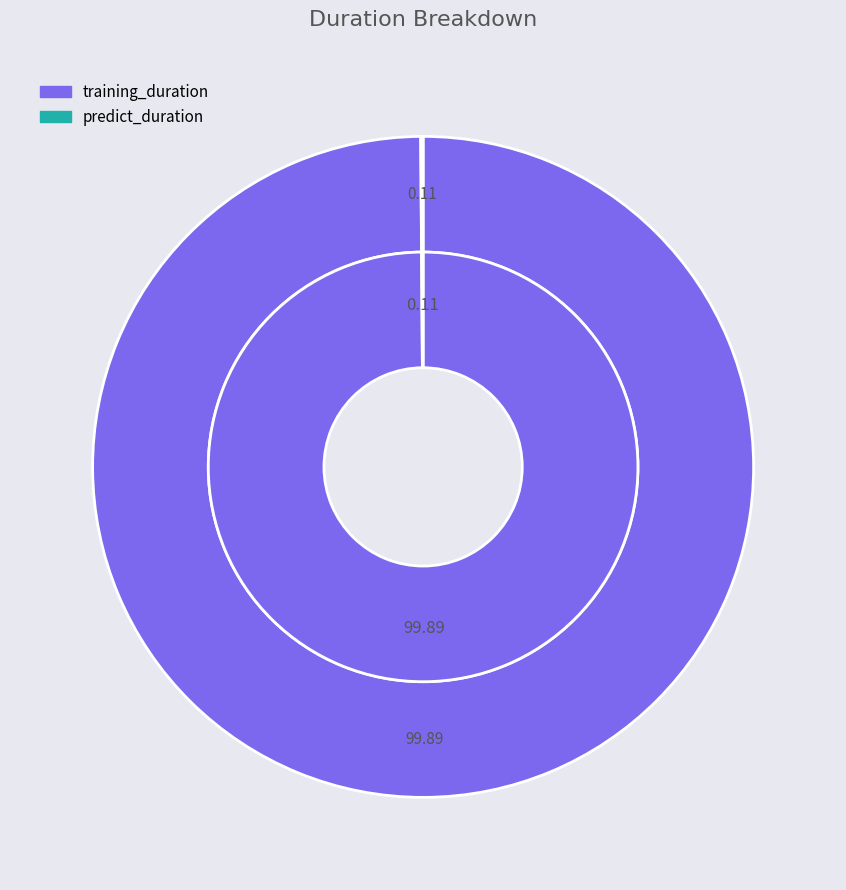

Is there a majority slice in this chart?

Yes